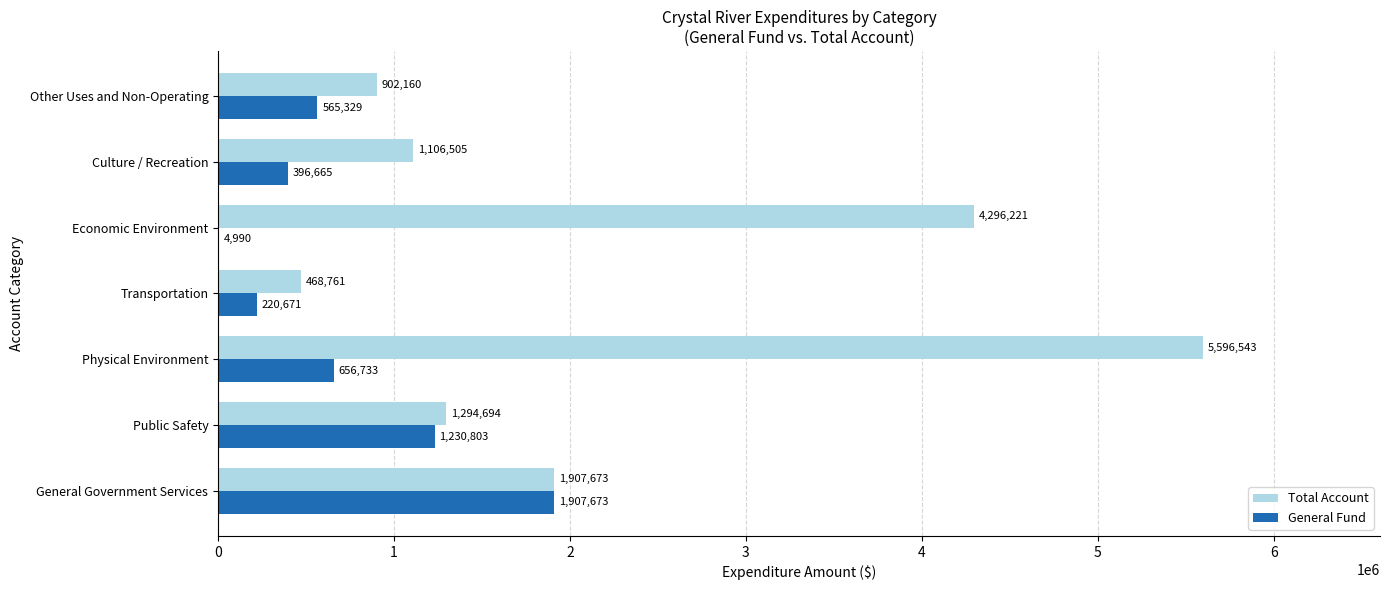

What is the sum of all General Fund values?

4982864